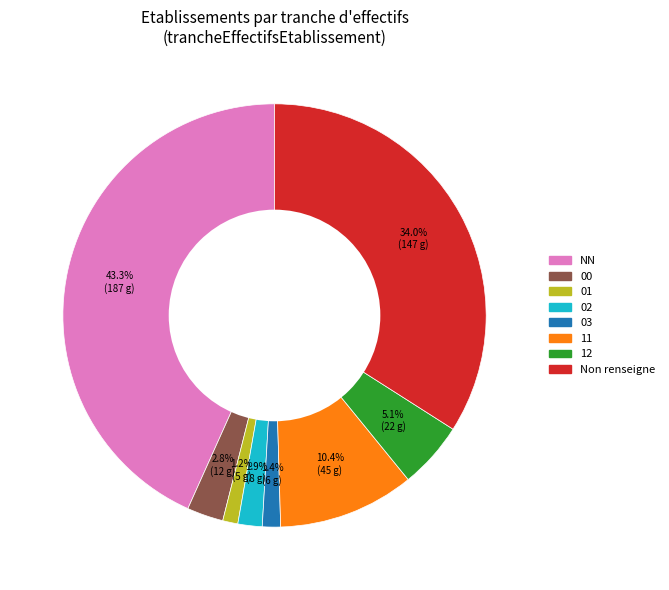

What percentage is the 11 slice, to the nearest percent?

10%